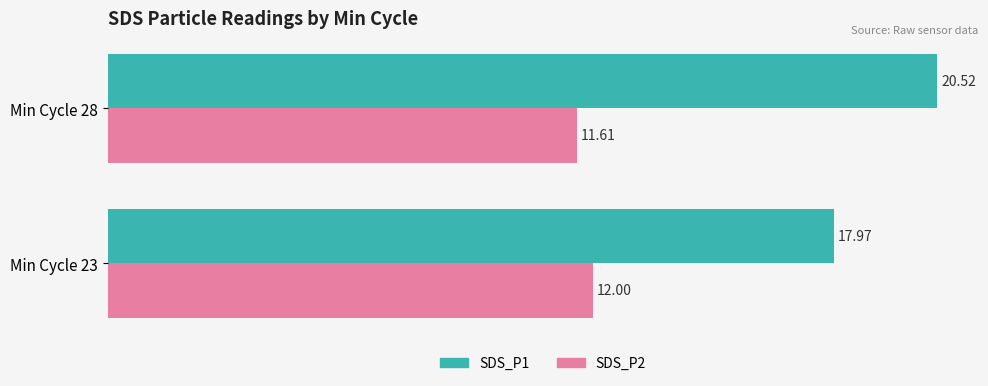

List the series in order of their peak value, lowest first.

SDS_P2, SDS_P1